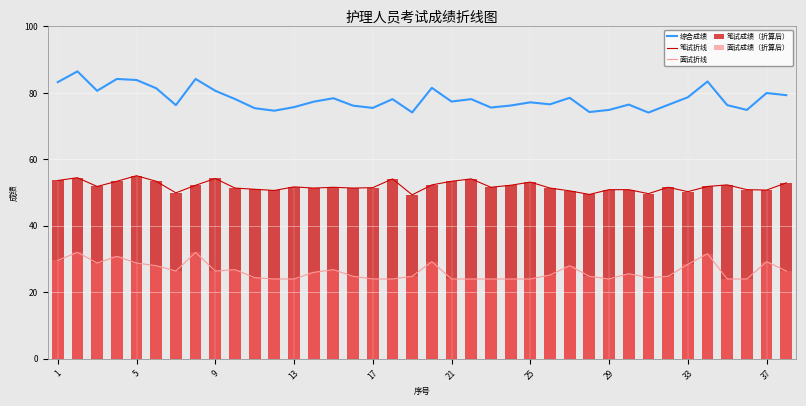

How many groups of bars are there?

38